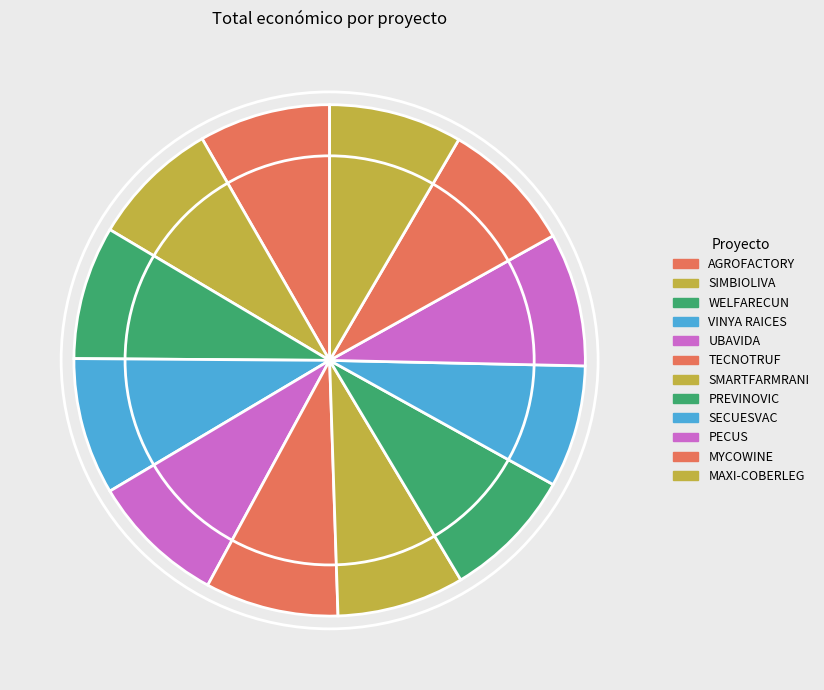

To the nearest percent, what portion does UBAVIDA represent?

9%